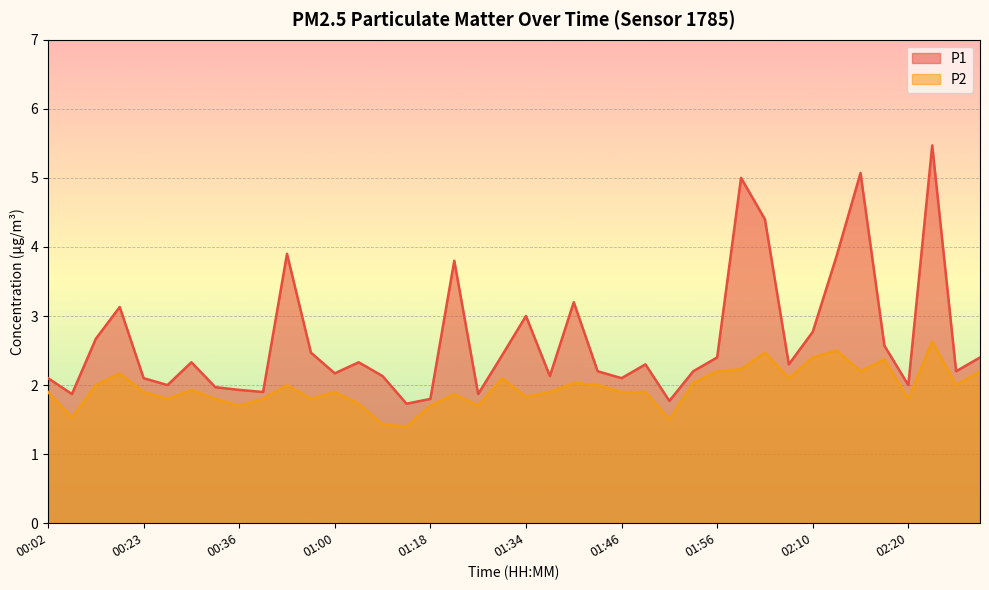

What is the value of the P1 point at the 15th from the left?

2.1